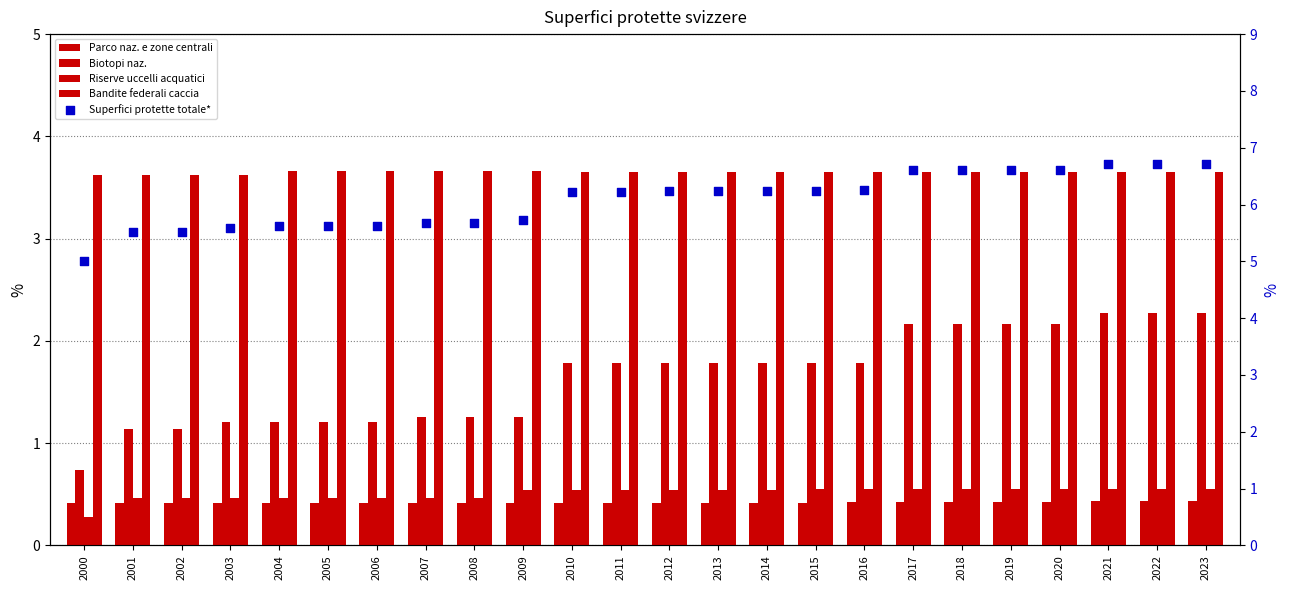

Is the value of Bandite federali di caccia at 2011 greater than the value of Superfici protette svizzere totale* at 2023?

No